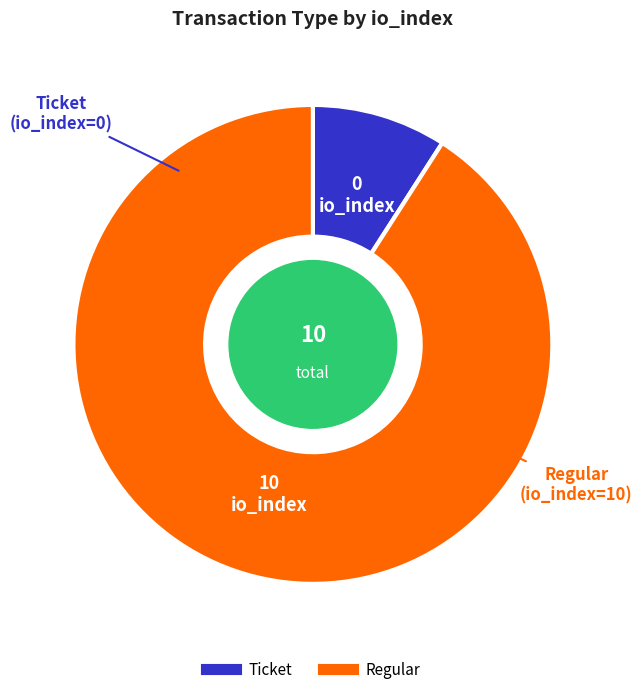

Is there a majority slice in this chart?

Yes